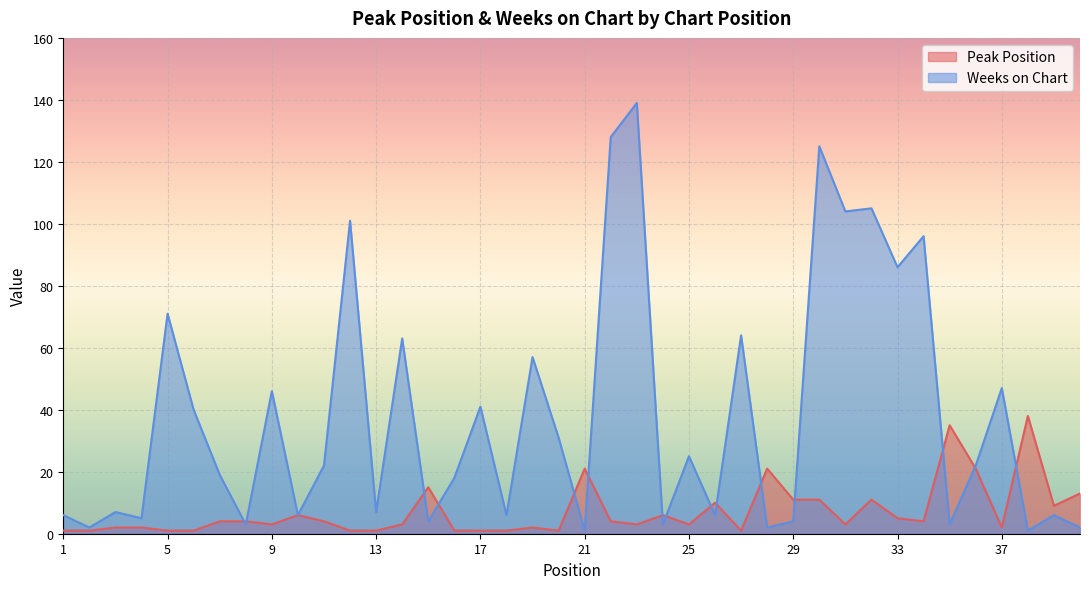

List the series in order of their peak value, lowest first.

Peak Position, Weeks on Chart